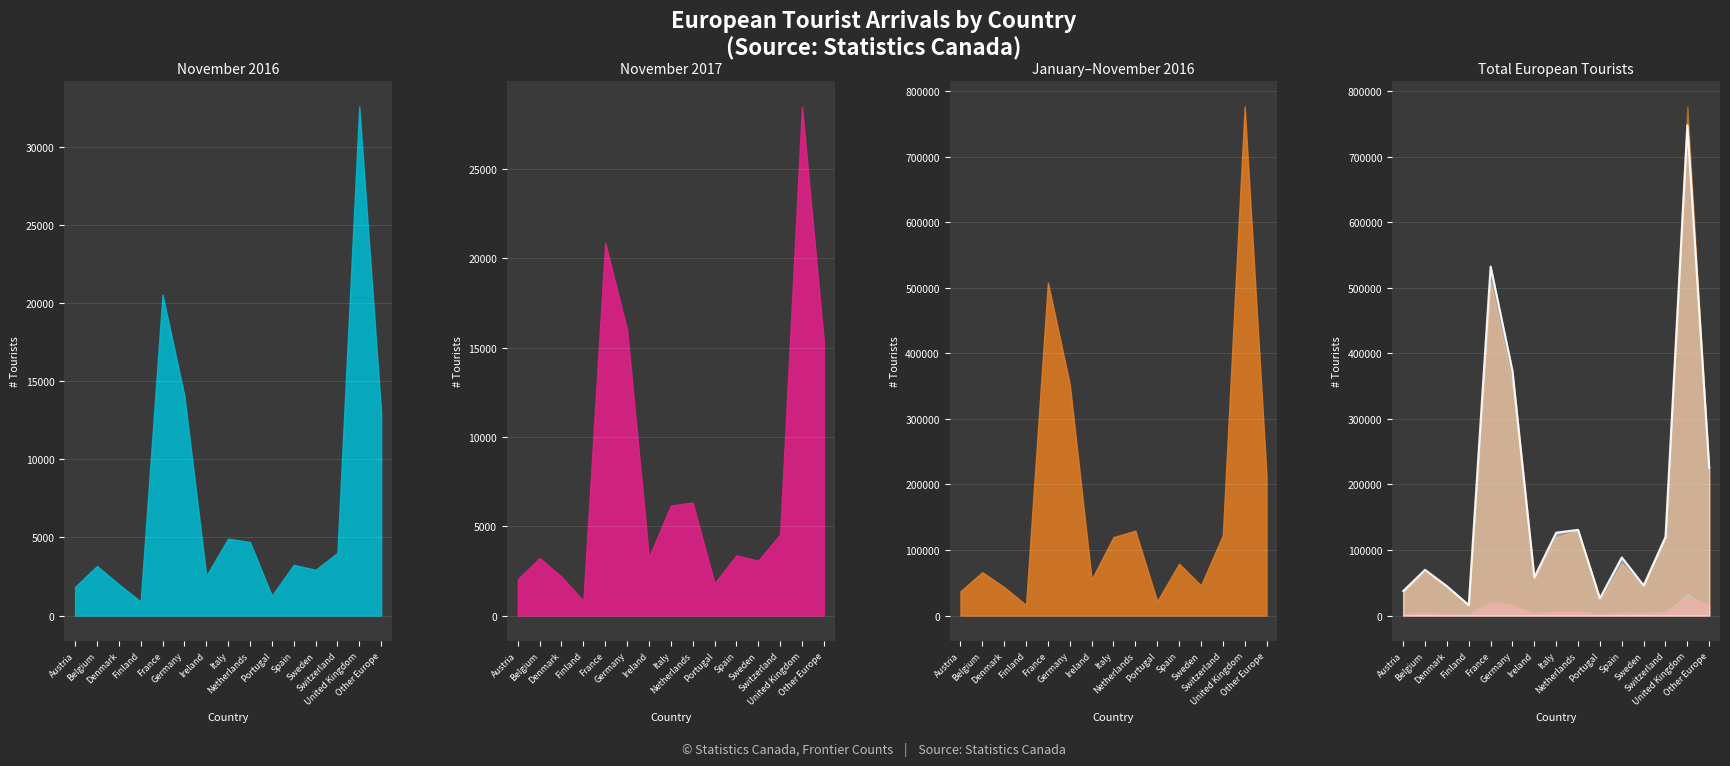

What is the label of the 13th point from the left?

Switzerland